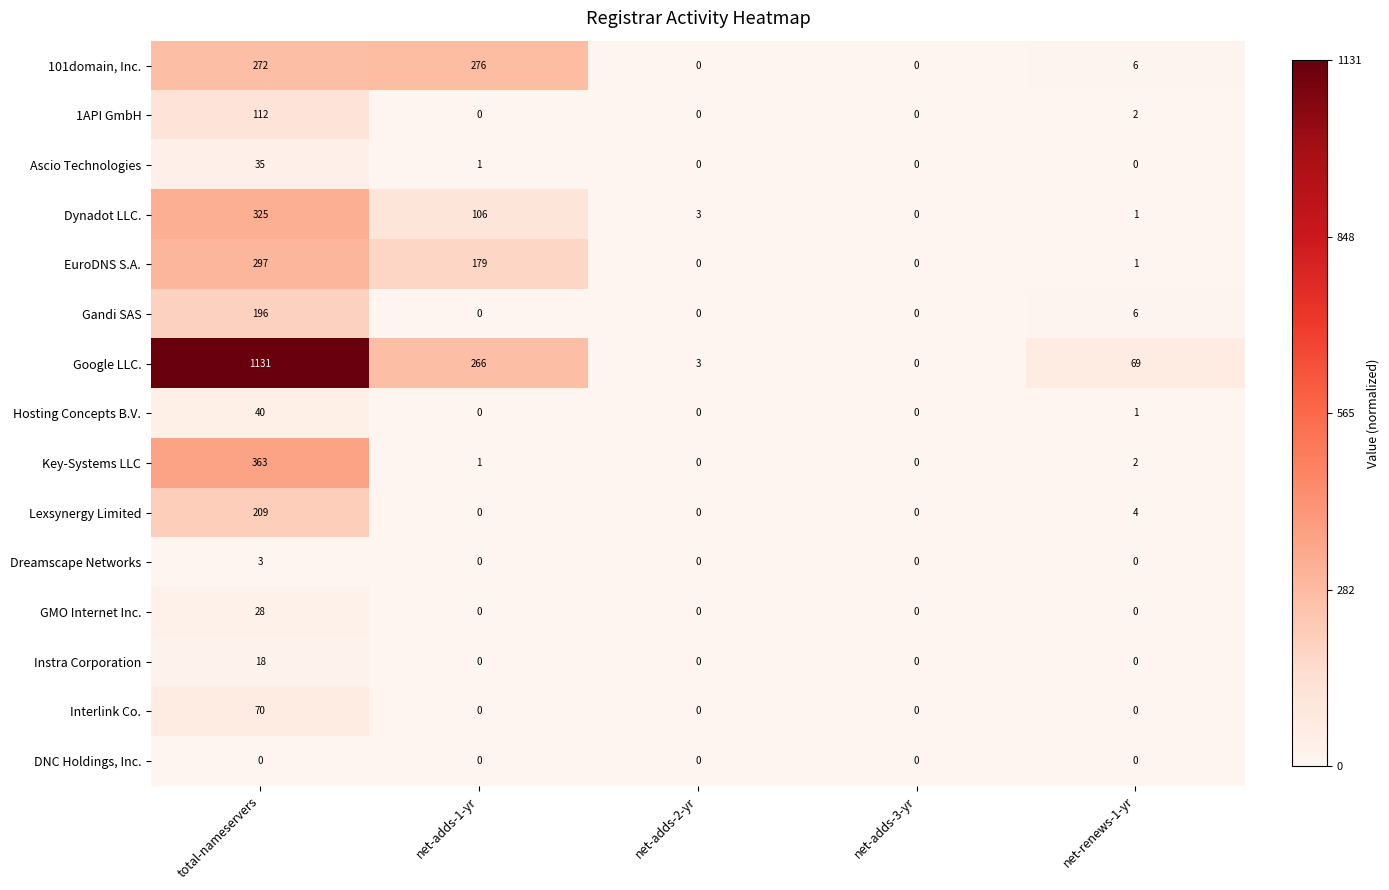

What is the average value of the Lexsynergy Limited series?

43